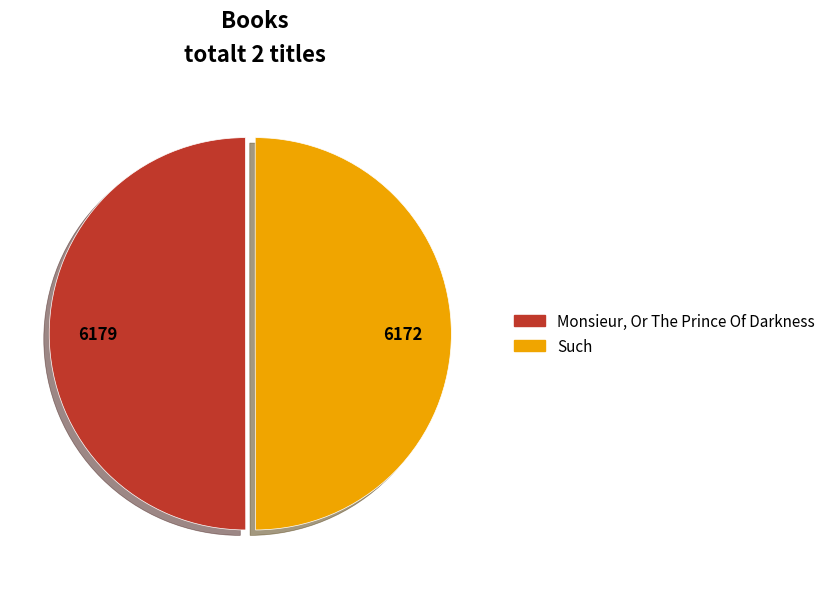

Combined, do Such and Monsieur, Or The Prince Of Darkness account for over 50%?

Yes